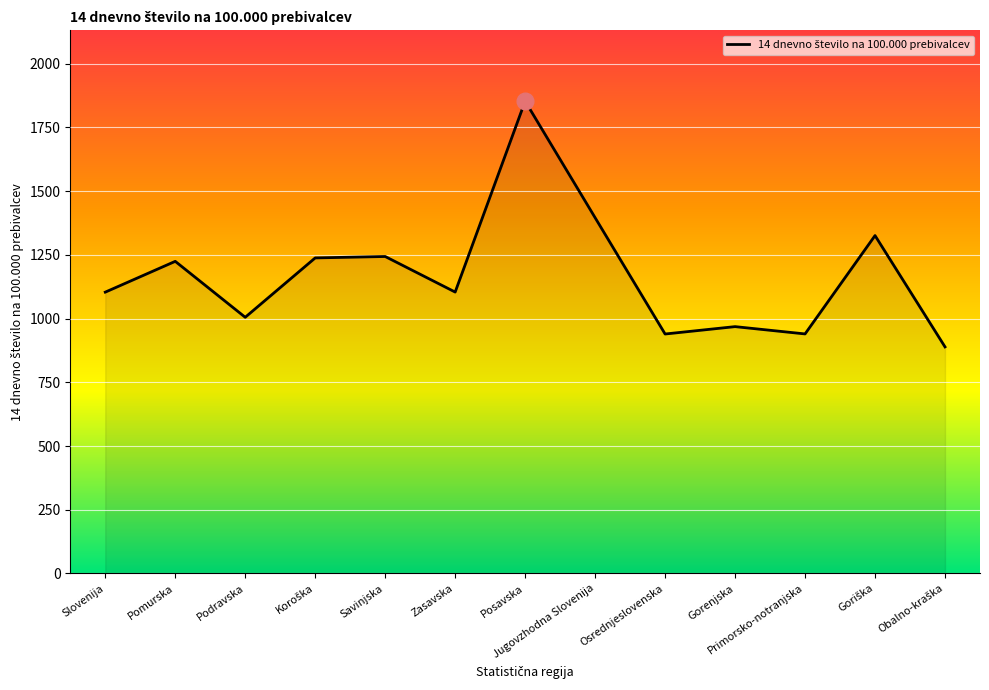

What is the approximate value at Gorenjska?

968.5